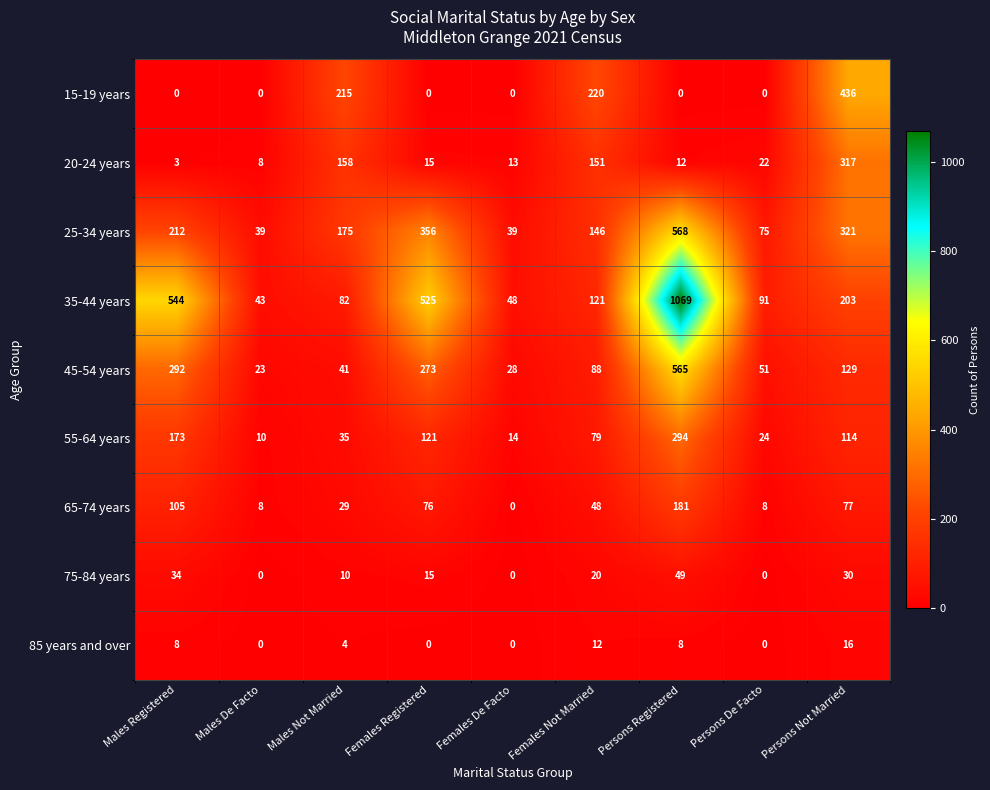

What is the difference between the highest and lowest values at Persons Not Married?

420